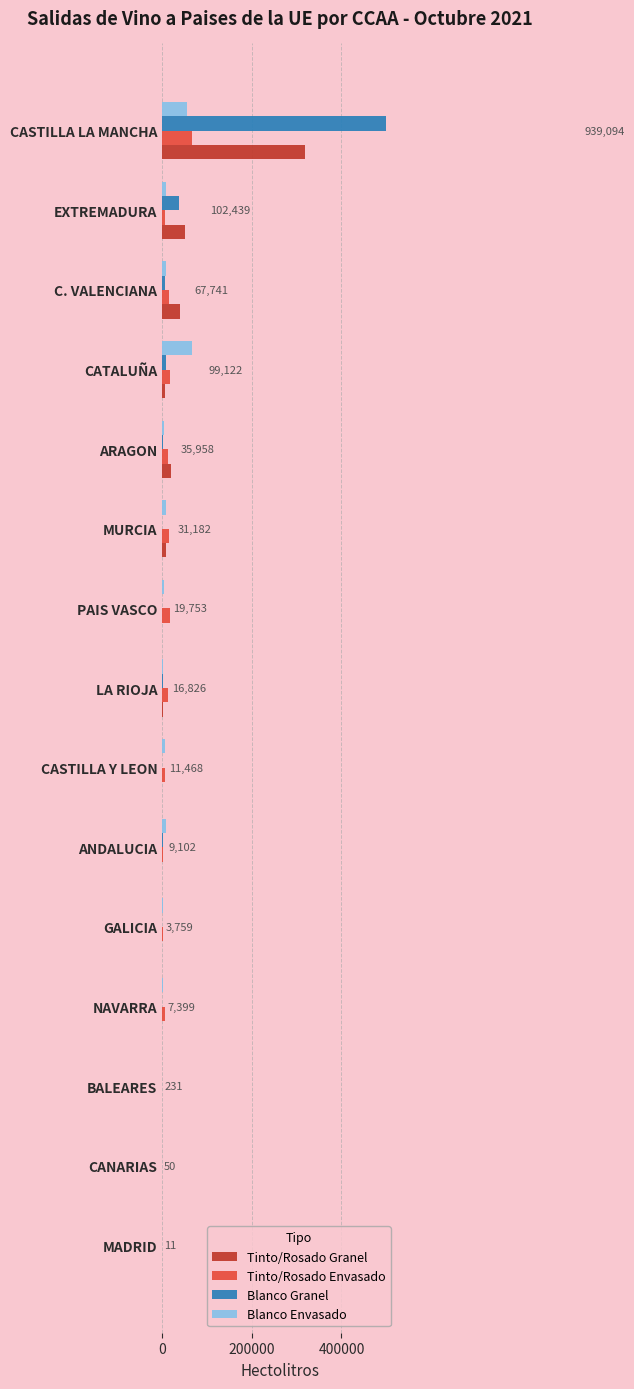

What is the sum of all Tinto/Rosado Envasado values?

175135